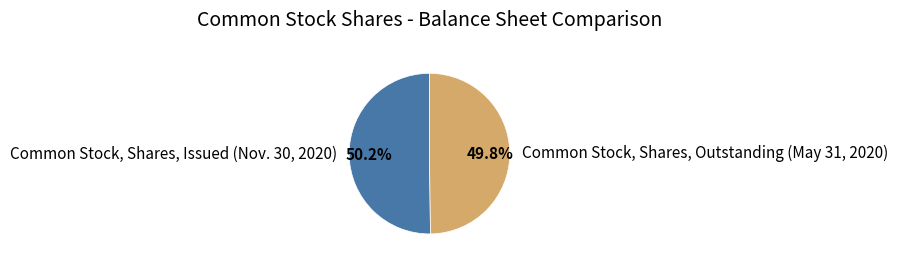

To the nearest percent, what percentage of the pie is Common Stock, Shares, Outstanding (May 31, 2020)?

50%